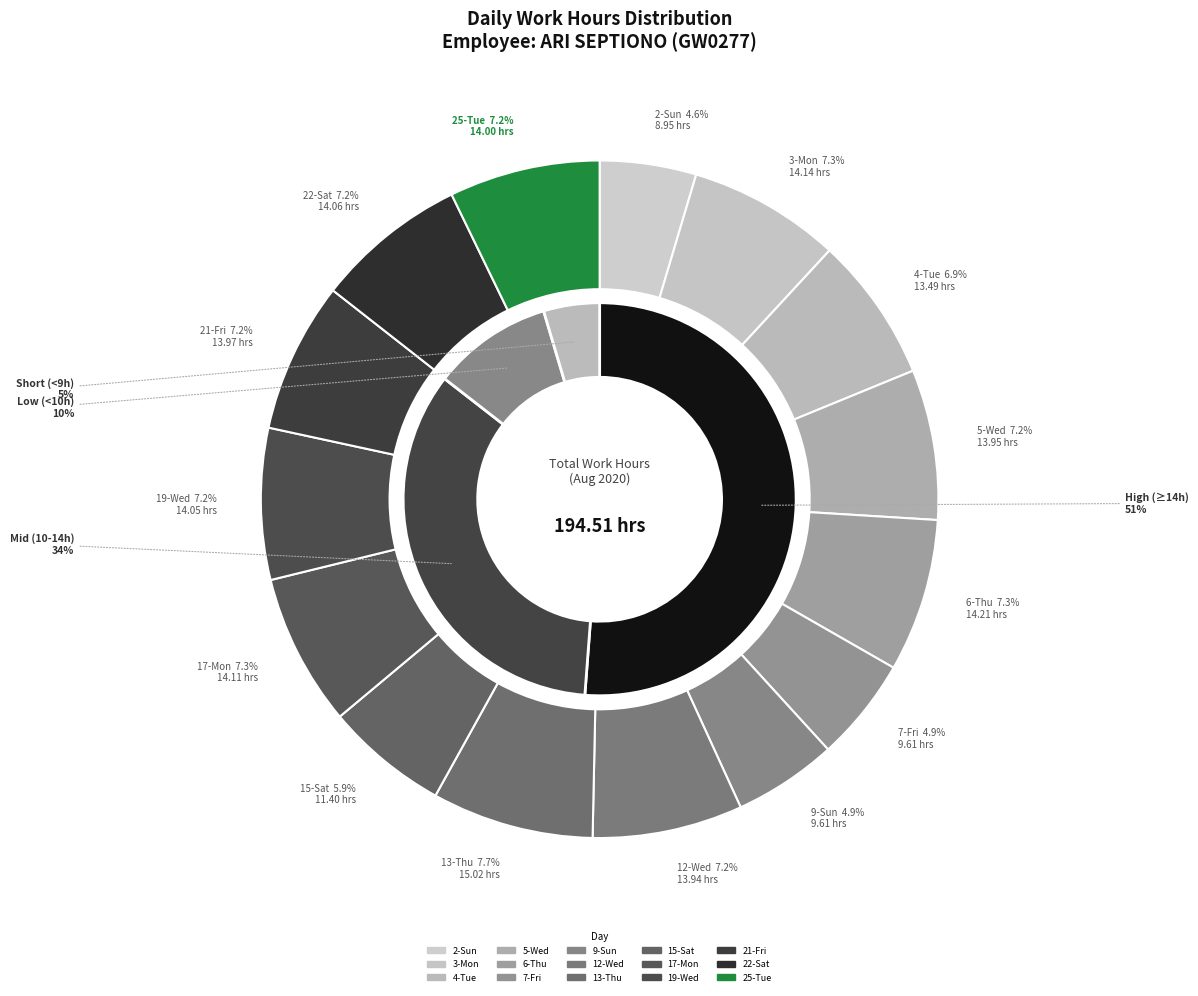

Rank the categories by value from highest to lowest.

13-Thu, 6-Thu, 3-Mon, 17-Mon, 22-Sat, 19-Wed, 25-Tue, 21-Fri, 5-Wed, 12-Wed, 4-Tue, 15-Sat, 7-Fri, 9-Sun, 2-Sun